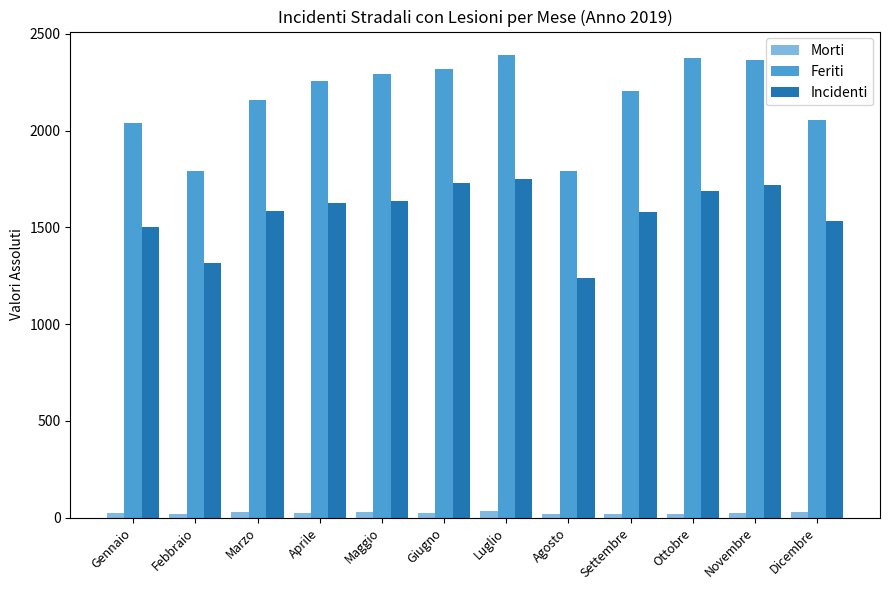

Which series has the largest range (max minus min)?

Feriti